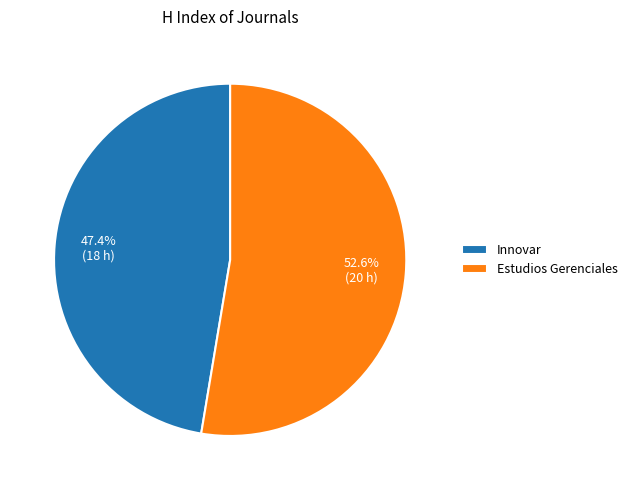

What percentage is the Innovar slice, to the nearest percent?

47%